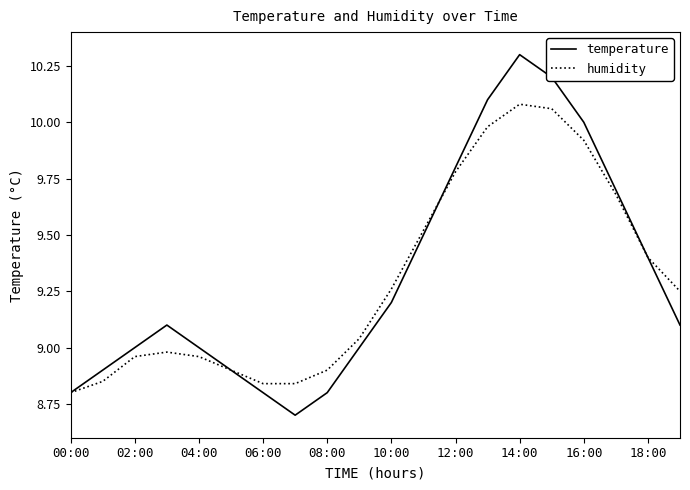

List the series in order of their overall mean, lowest first.

humidity, temperature